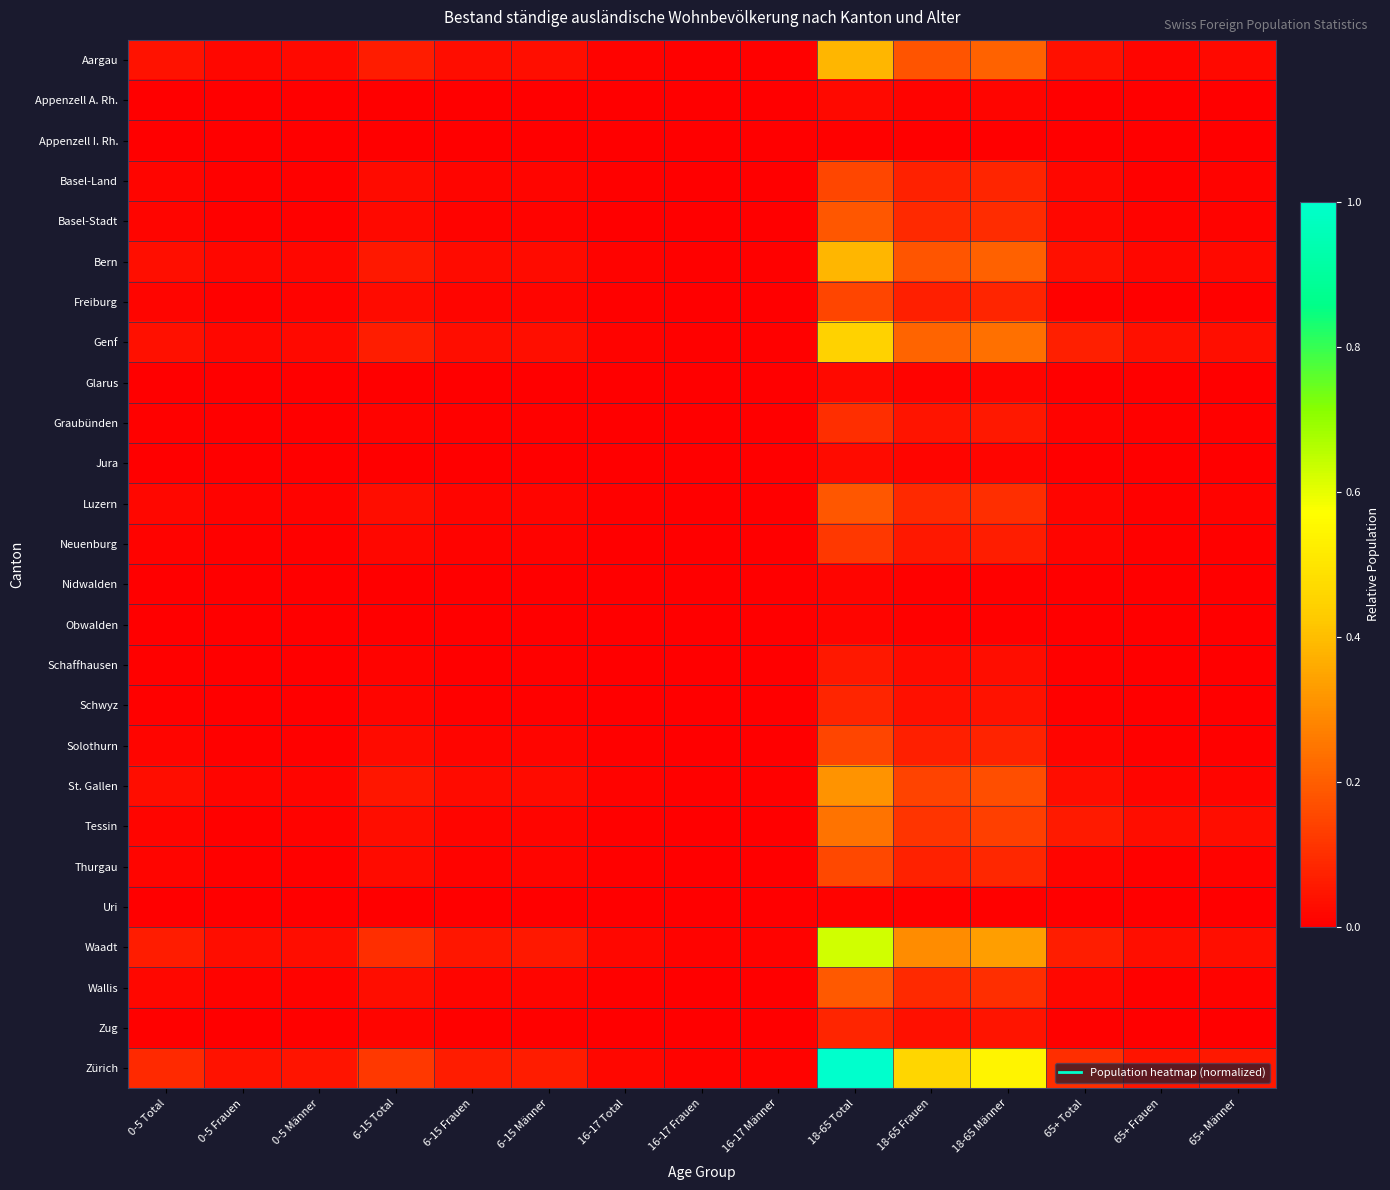

Which series has the largest total across all categories?

Zürich